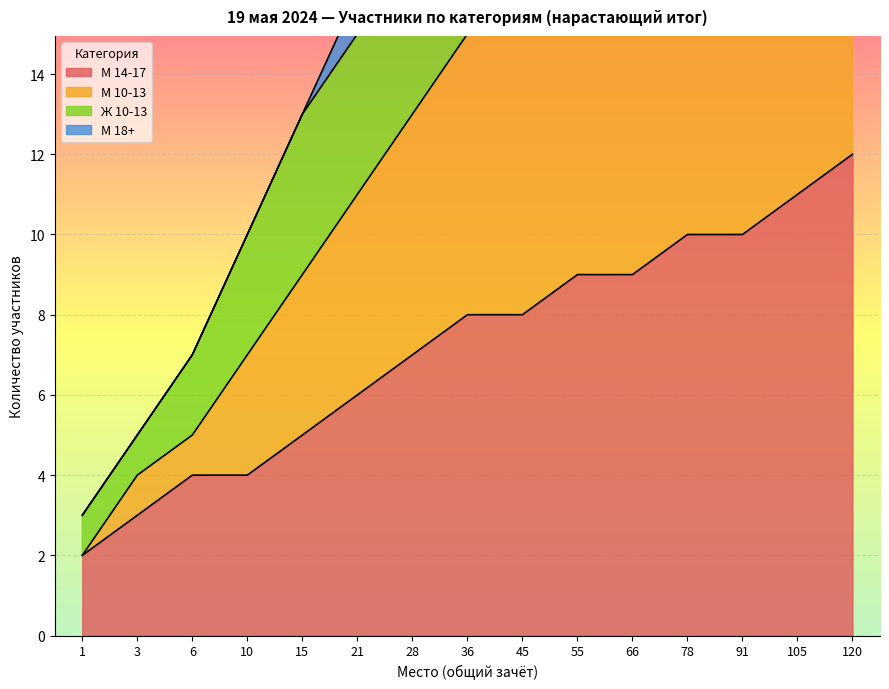

Which category has the lowest value in the М 18+ series?

1